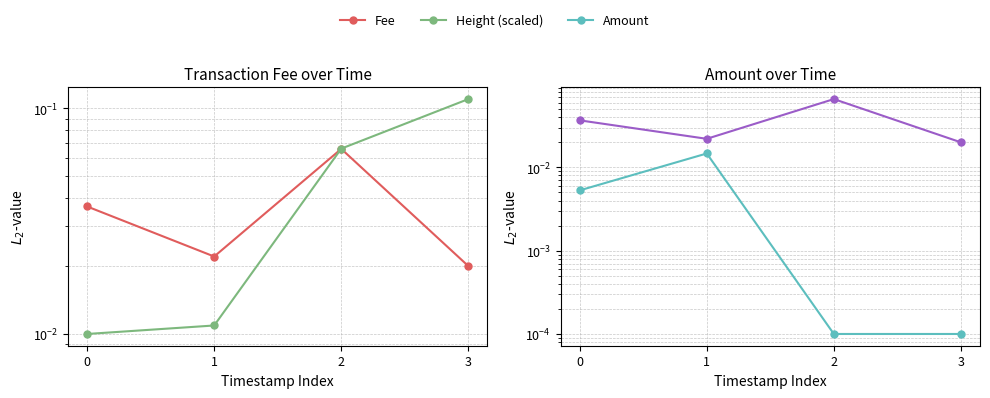

At which label is Amount closest to 0?

2